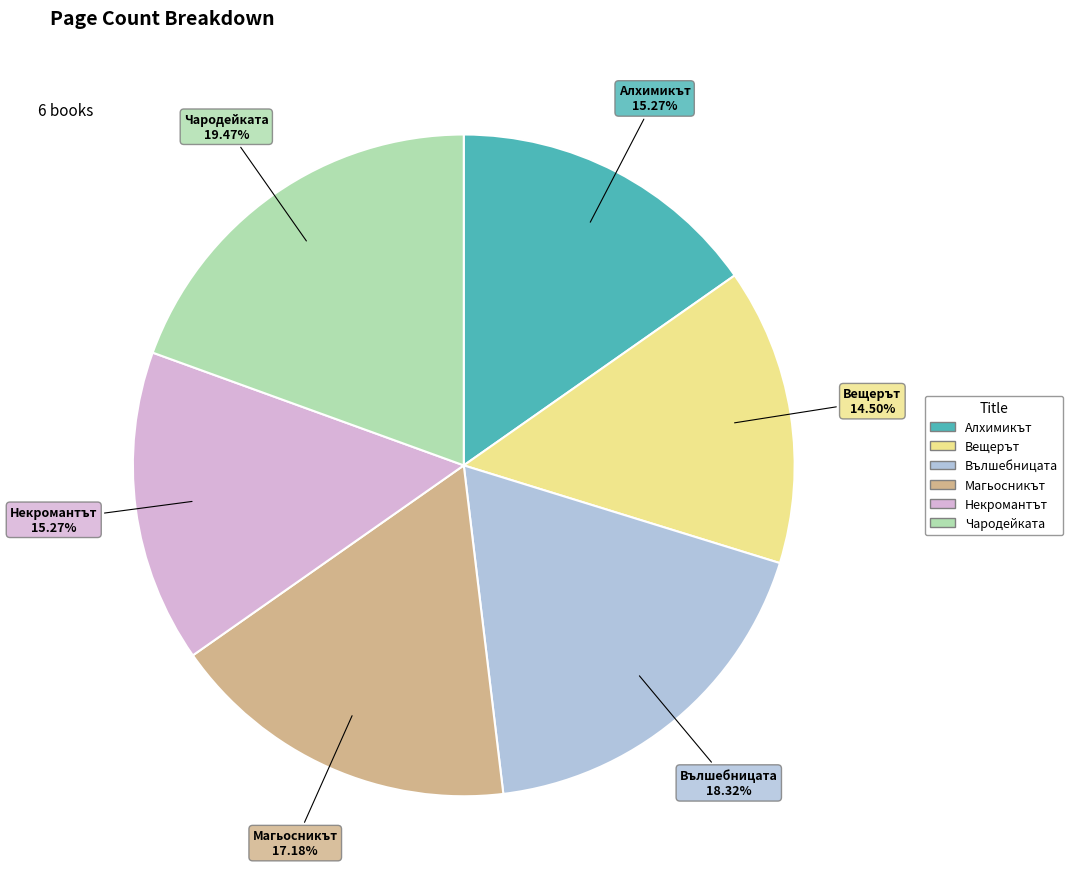

What is the smallest slice in the pie chart?

Вещерът